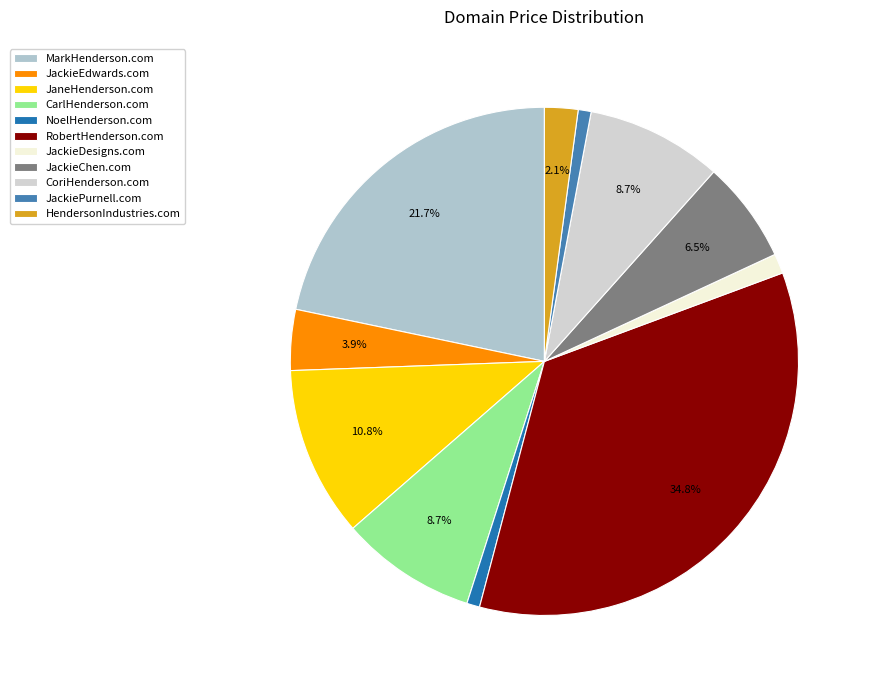

To the nearest percent, what portion does HendersonIndustries.com represent?

2%